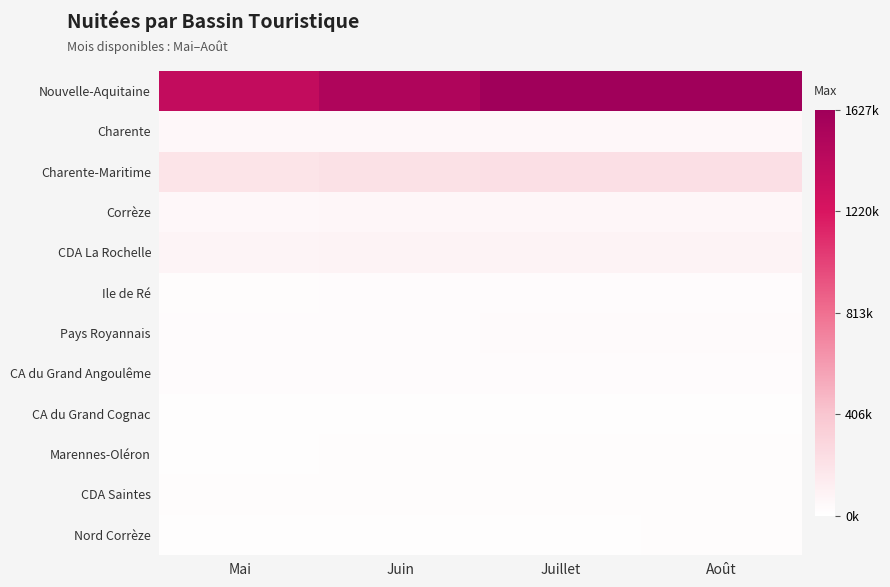

Reading right to left, extract all data points from this chart.

Nouvelle-Aquitaine: Août=1627301	Juillet=1625660	Juin=1516540	Mai=1376164
Charente: Août=54310	Juillet=55277	Juin=52485	Mai=53358
Charente-Maritime: Août=224264	Juillet=223424	Juin=211683	Mai=194385
Corrèze: Août=61745	Juillet=61897	Juin=60230	Mai=56357
CDA La Rochelle: Août=88158	Juillet=87132	Juin=83462	Mai=77479
Ile de Ré: Août=28737	Juillet=28737	Juin=27750	Mai=25047
Pays Royannais: Août=33409	Juillet=33448	Juin=31014	Mai=29078
CA du Grand Angoulême: Août=30303	Juillet=30976	Juin=29876	Mai=30390
CA du Grand Cognac: Août=16695	Juillet=17509	Juin=16119	Mai=16102
Marennes-Oléron: Août=23901	Juillet=23901	Juin=22054	Mai=18974
CDA Saintes: Août=21886	Juillet=21886	Juin=21060	Mai=19375
Nord Corrèze: Août=19370	Juillet=18601	Juin=18341	Mai=17022